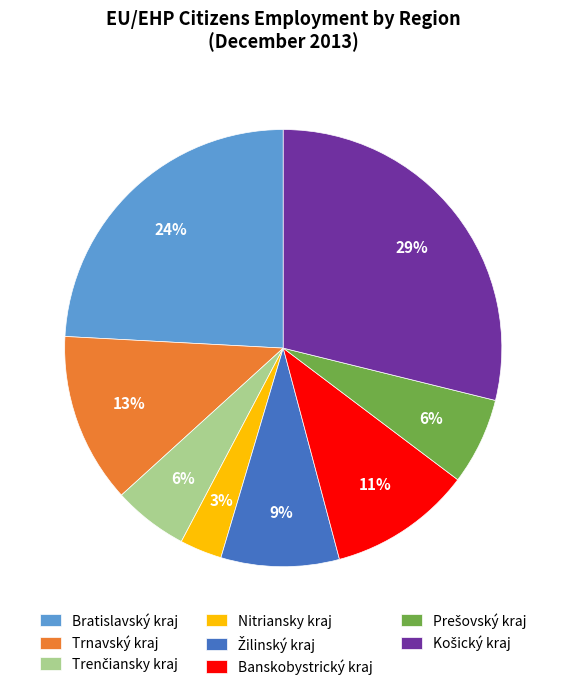

Is there any slice that represents more than half of the pie?

No